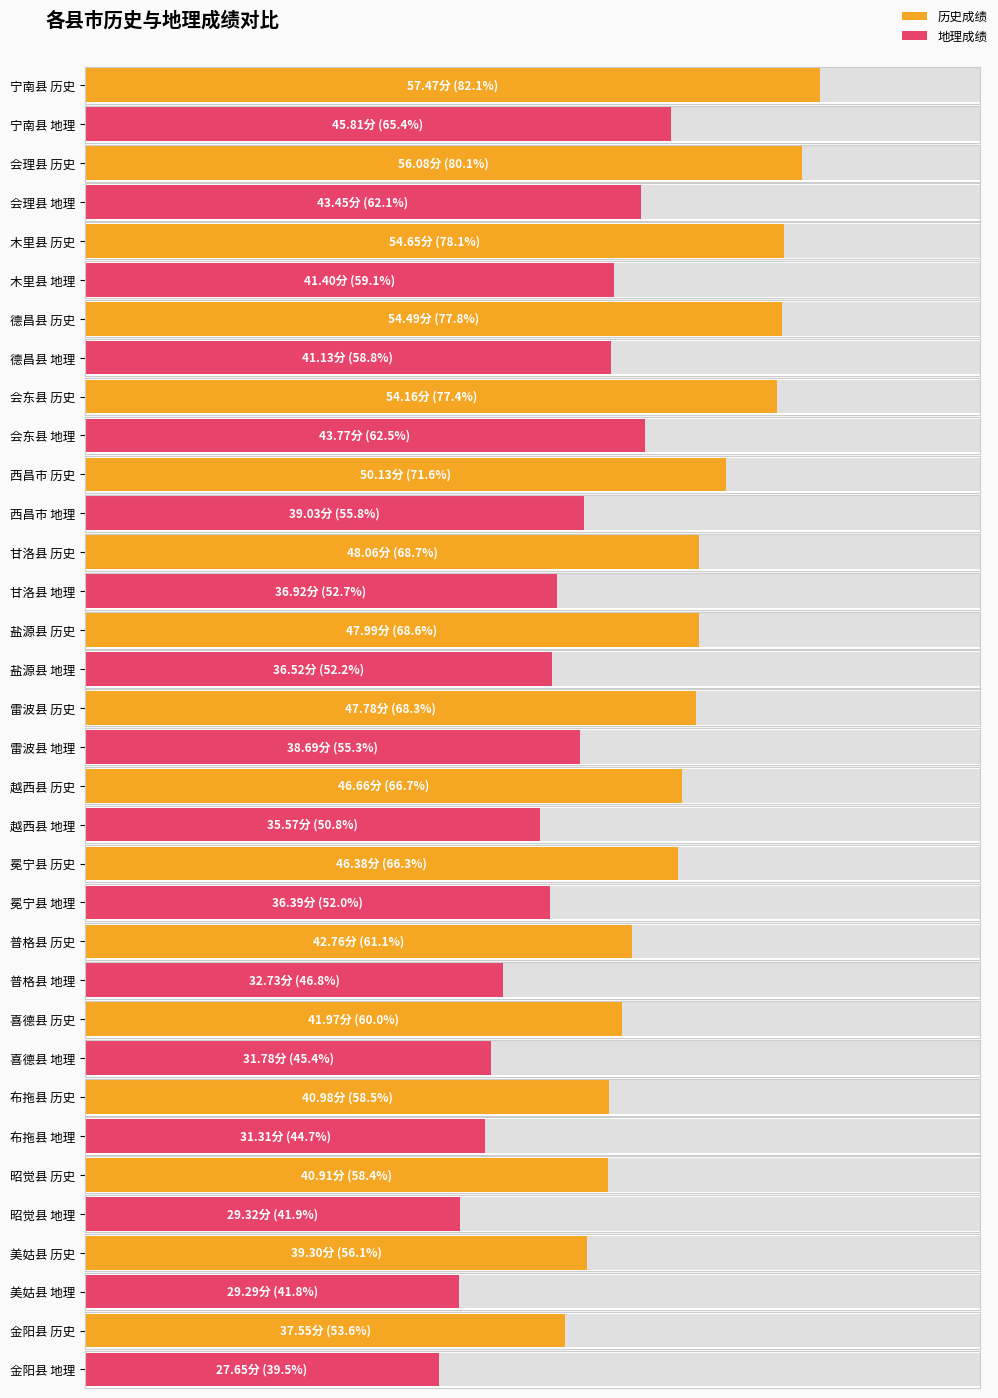

What position from the left is 会理县?

2